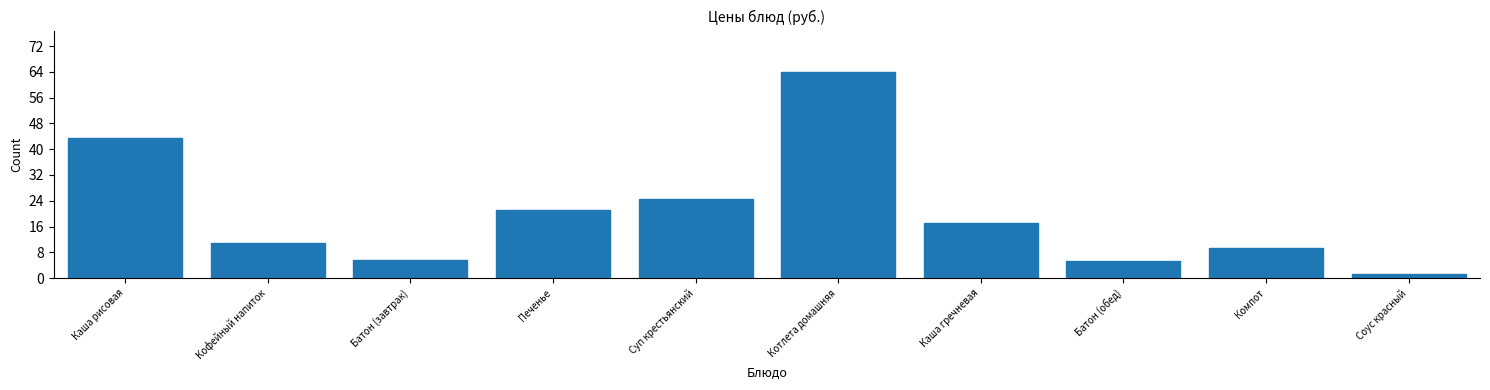

What value does the data have at Батон (завтрак)?

5.5